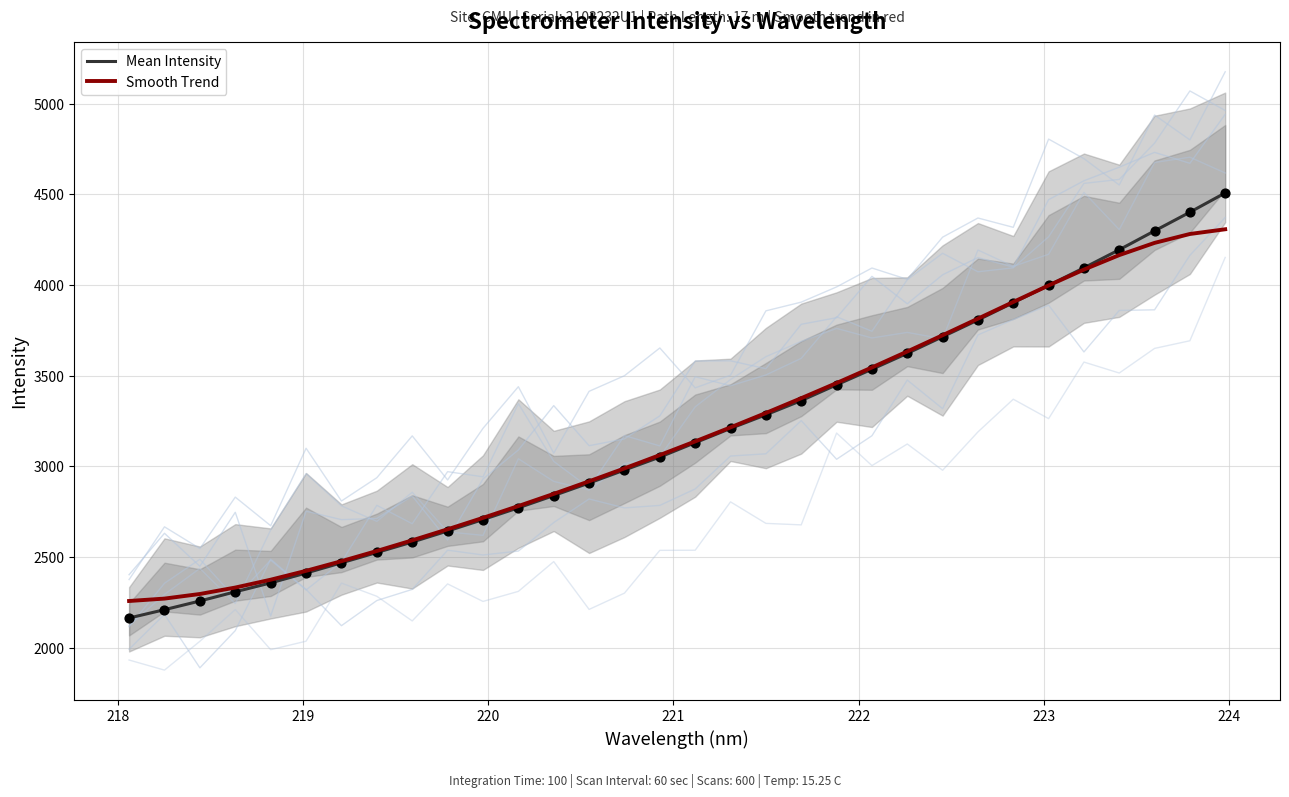

What is the maximum value for Smooth Trend?

4307.7